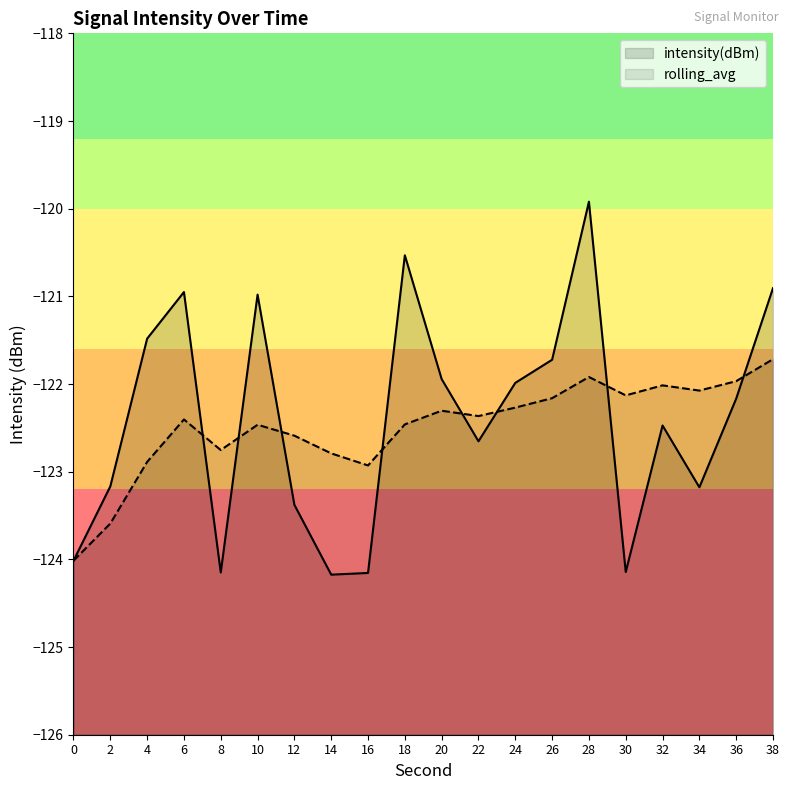

What is the difference between the maximum and second lowest values in the rolling_avg series?

1.9